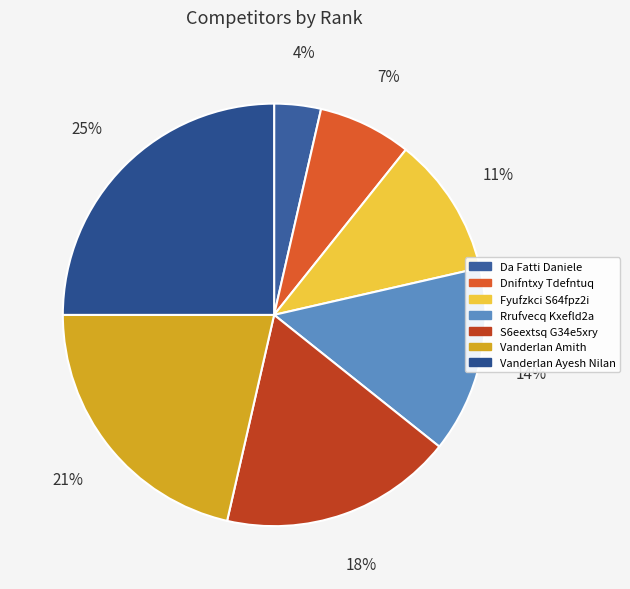

The Fyufzkci S64fpz2i slice represents 16% of the pie. True or false?

False